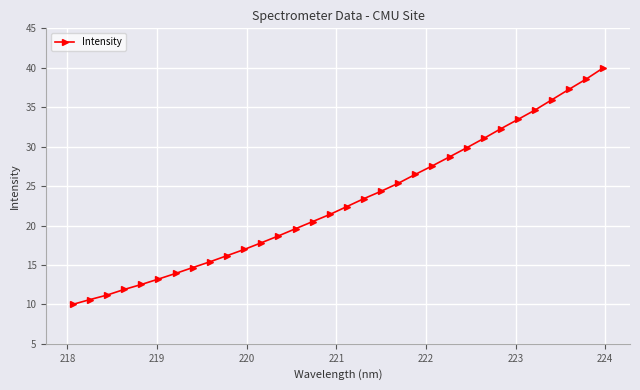

What is the average value?

23.0